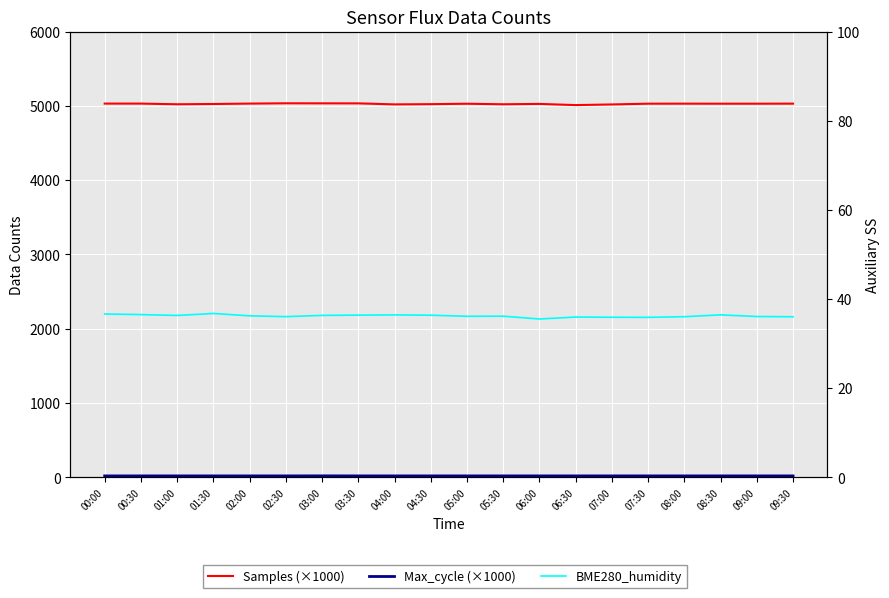

Which category has the lowest value in the BME280_humidity series?

06:00